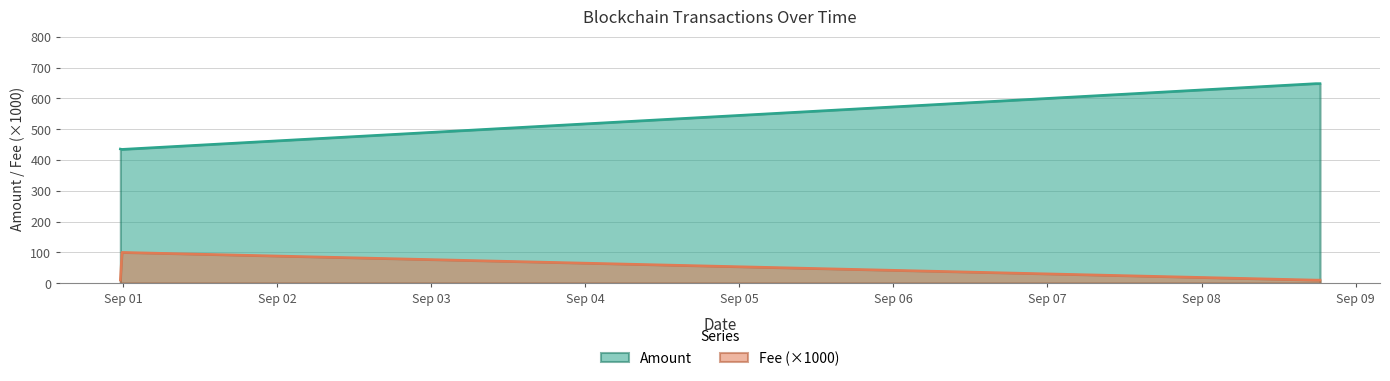

How many series are shown in this chart?

2